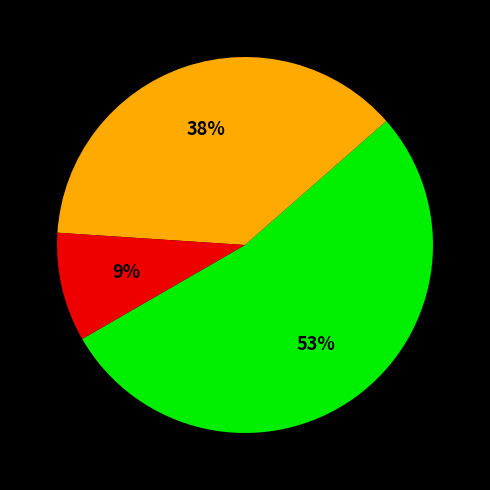

How many segments does this pie chart have?

3